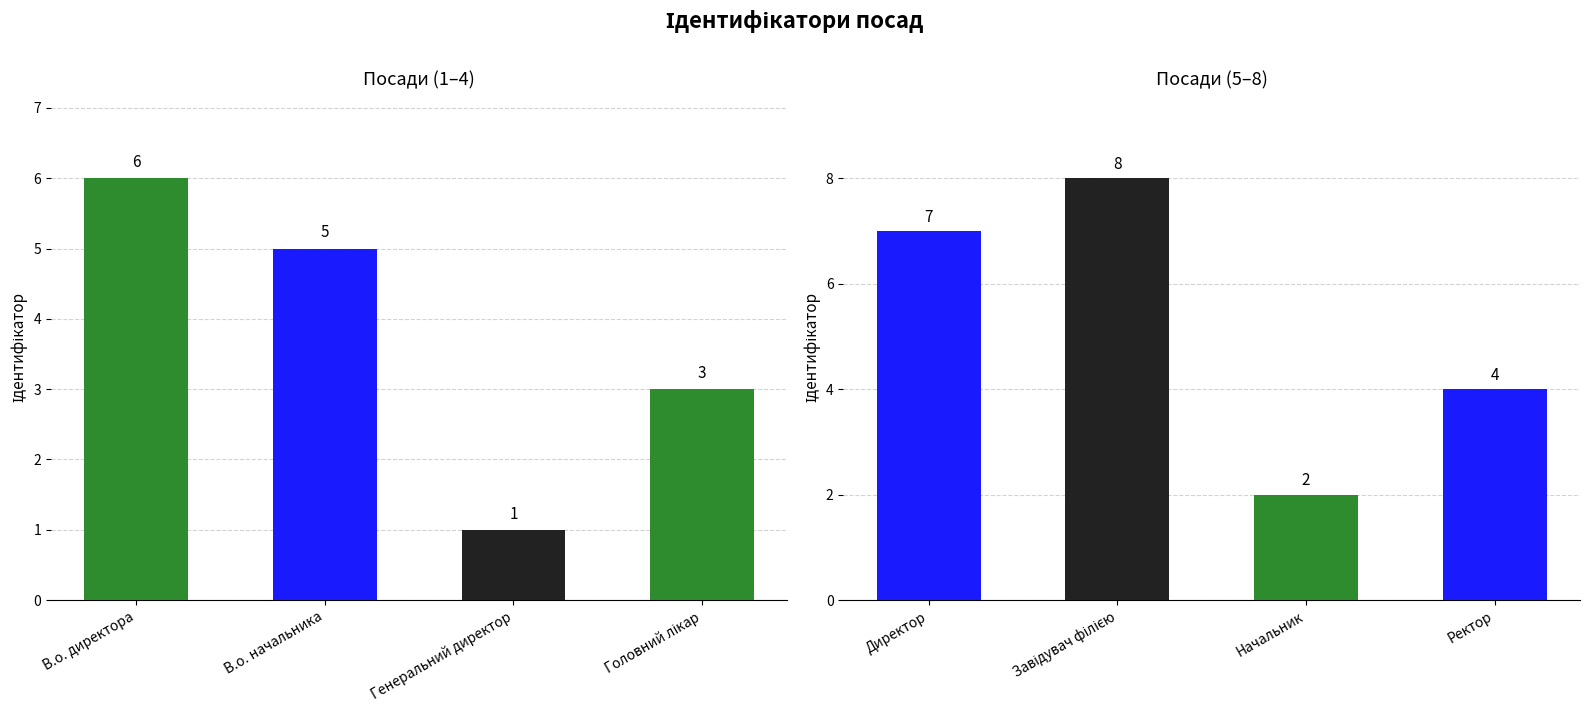

Does the chart contain any negative values?

No